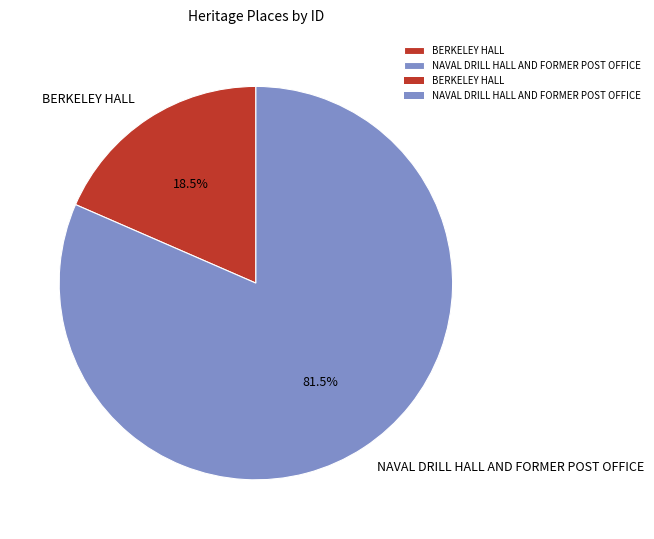

Count the number of slices in the pie.

2